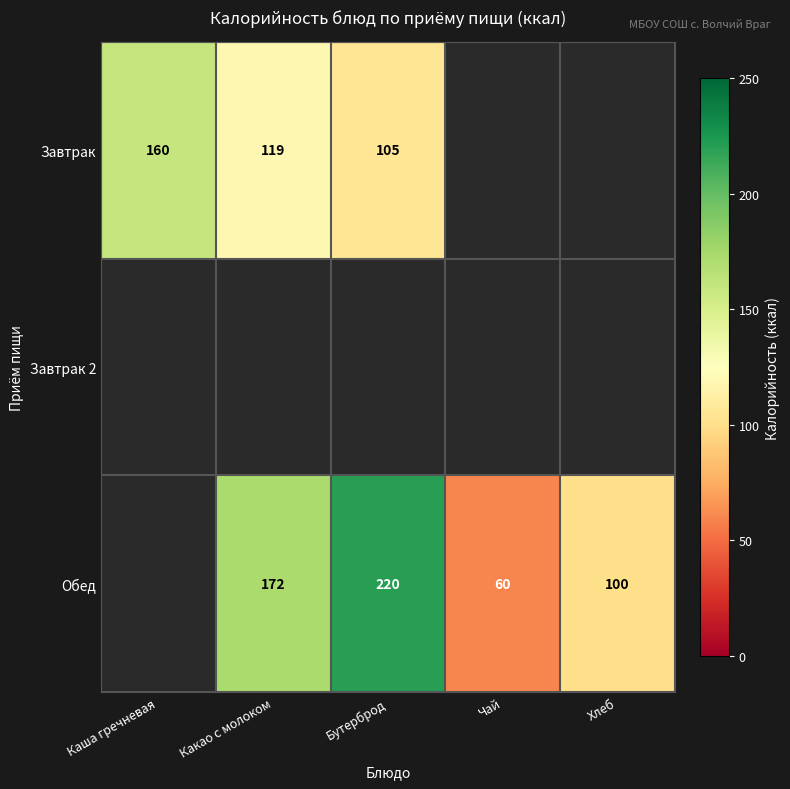

At which category does the chart reach its minimum across all series?

Чай